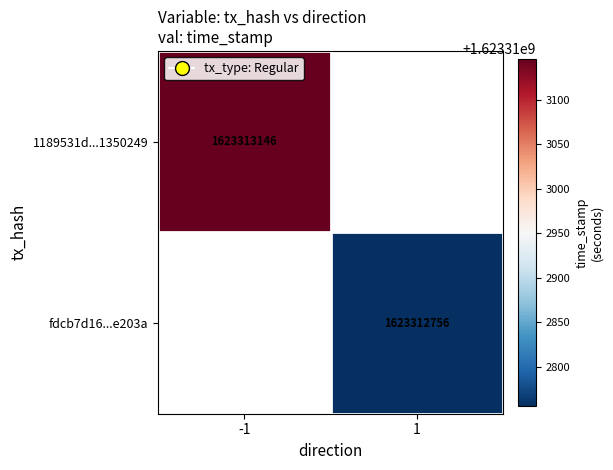

Reading left to right, transcribe all the data shown in this chart.

1189531d328868e33c6aa8da0ab2969d1350249: direction=-1	time_stamp=1623313146
fdcb7d1684d3db7a11bcc350ef229a0007e203a: direction=1	time_stamp=1623312756